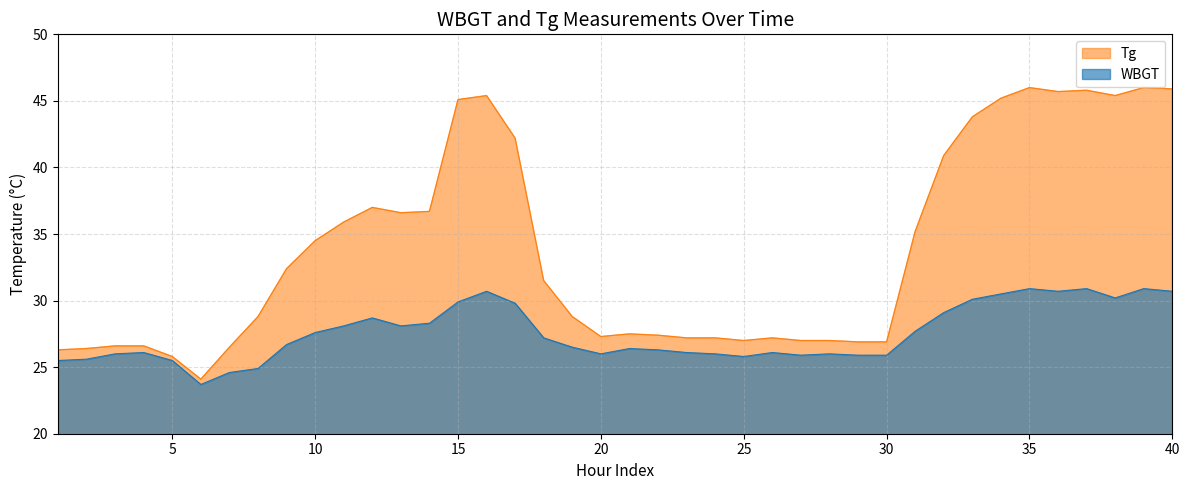

Which series has the largest range (max minus min)?

Tg